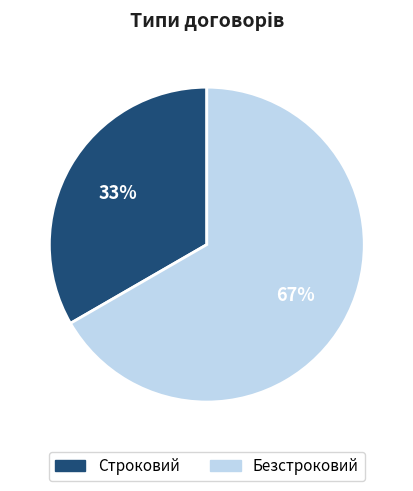

What percentage is the Строковий slice, to the nearest percent?

33%